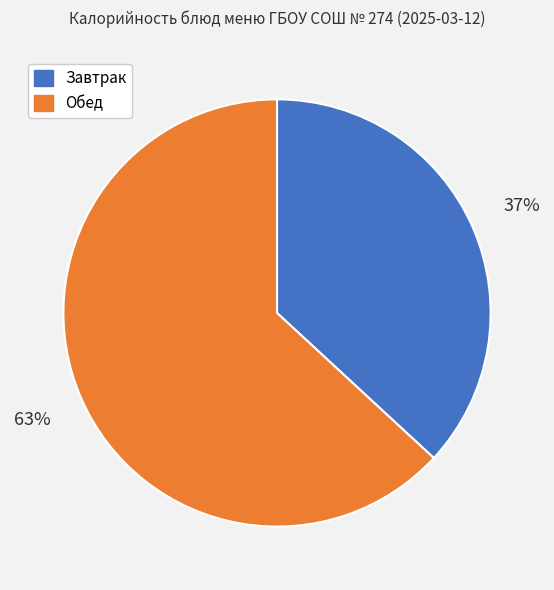

To the nearest percent, what is the average slice percentage?

50%